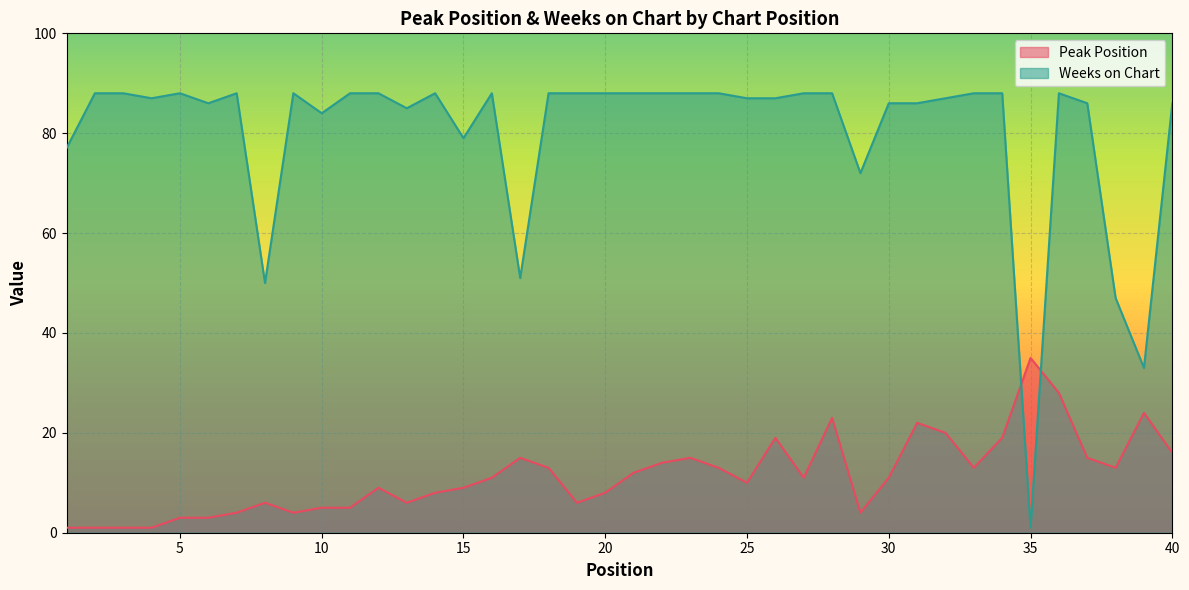

Which label corresponds to the largest value in the chart?

2